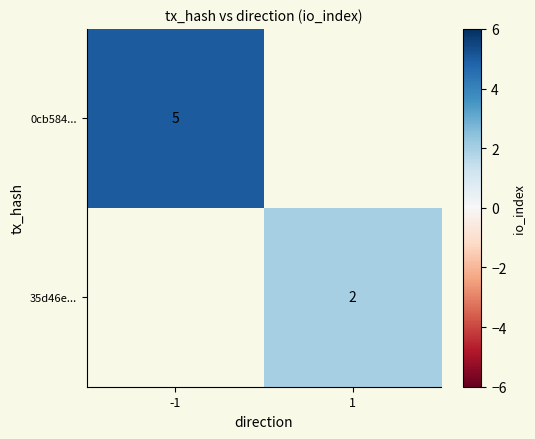

Is it true that 0cb584... equals 3 at -1?

False